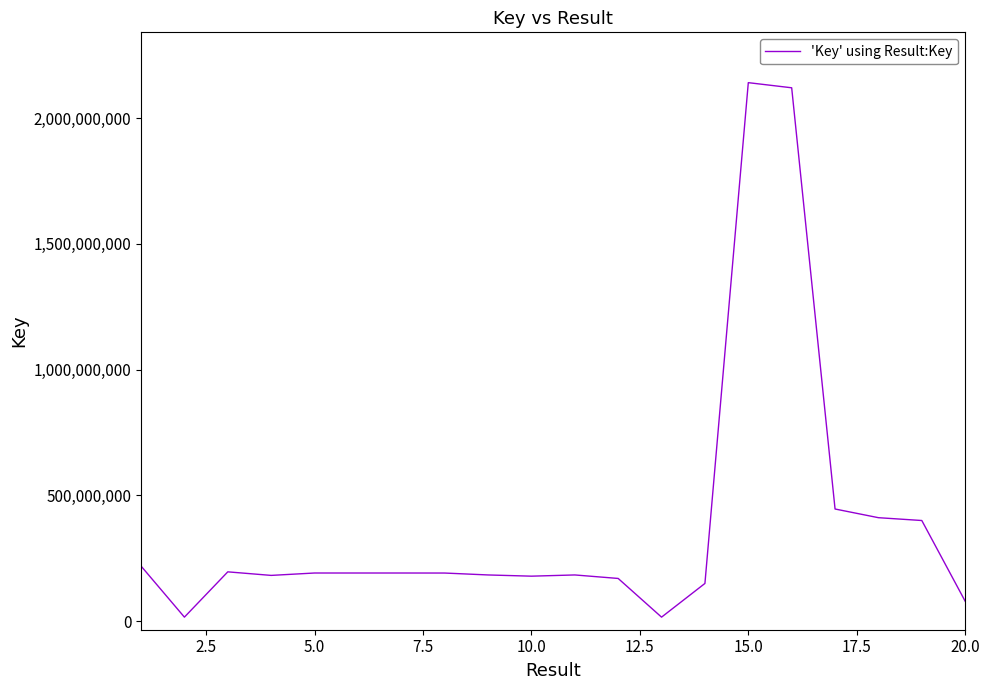

What is the difference between the maximum and minimum values?

2124215256